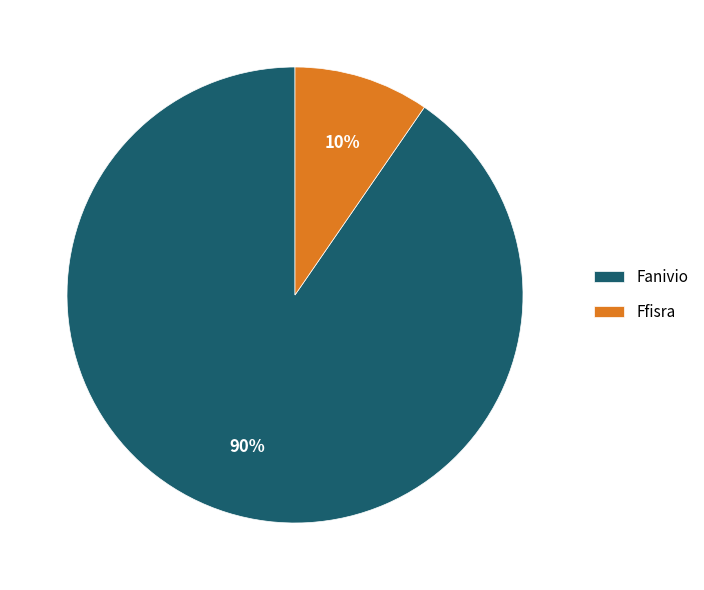

To the nearest percent, what is the combined percentage of Ffisra and Fanivio?

100%